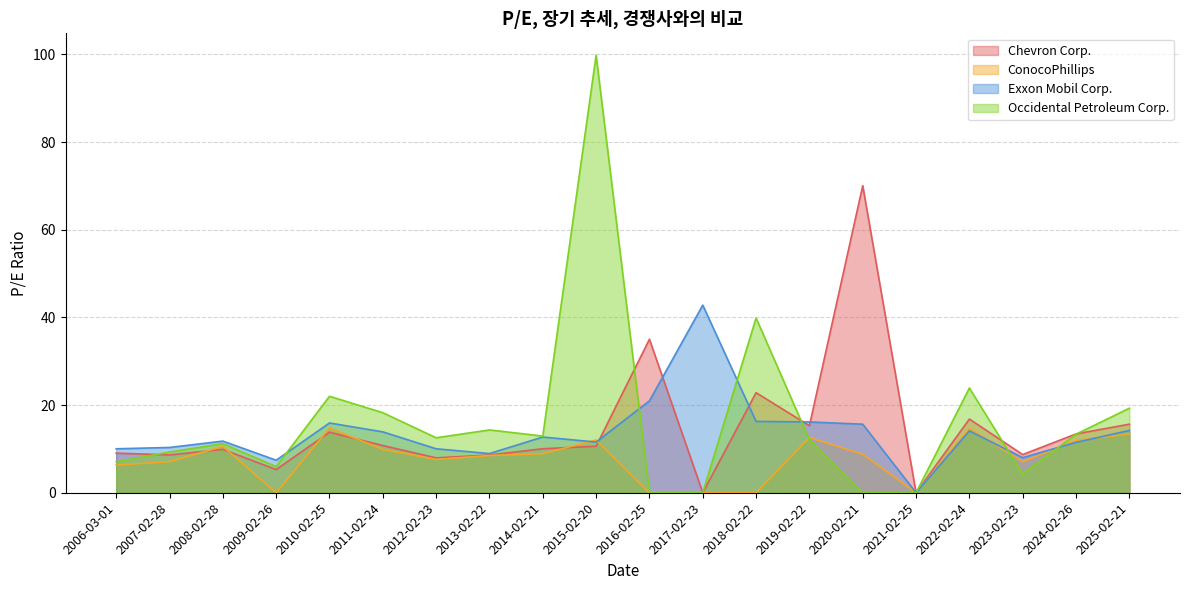

Reading left to right, transcribe all the data shown in this chart.

Chevron Corp.: 2006-03-01=9.0	2007-02-28=8.6	2008-02-28=9.9	2009-02-26=5.3	2010-02-25=13.8	2011-02-24=10.8	2012-02-23=8.0	2013-02-22=8.6	2014-02-21=10.0	2015-02-20=10.6	2016-02-25=35.0	2017-02-23=0.0	2018-02-22=22.8	2019-02-22=15.3	2020-02-21=70.1	2021-02-25=0.0	2022-02-24=16.8	2023-02-23=8.7	2024-02-26=13.4	2025-02-21=15.6
ConocoPhillips: 2006-03-01=6.3	2007-02-28=7.1	2008-02-28=10.6	2009-02-26=0.0	2010-02-25=14.8	2011-02-24=9.9	2012-02-23=7.6	2013-02-22=8.5	2014-02-21=8.9	2015-02-20=12.0	2016-02-25=0.0	2017-02-23=0.0	2018-02-22=0.0	2019-02-22=12.6	2020-02-21=8.8	2021-02-25=0.0	2022-02-24=14.7	2023-02-23=7.1	2024-02-26=11.9	2025-02-21=13.4
Exxon Mobil Corp.: 2006-03-01=10.0	2007-02-28=10.3	2008-02-28=11.8	2009-02-26=7.4	2010-02-25=15.9	2011-02-24=13.9	2012-02-23=10.0	2013-02-22=8.9	2014-02-21=12.7	2015-02-20=11.6	2016-02-25=21.0	2017-02-23=42.8	2018-02-22=16.3	2019-02-22=16.1	2020-02-21=15.6	2021-02-25=0.0	2022-02-24=14.1	2023-02-23=8.0	2024-02-26=11.5	2025-02-21=14.2
Occidental Petroleum Corp.: 2006-03-01=7.1	2007-02-28=9.3	2008-02-28=11.2	2009-02-26=6.0	2010-02-25=22.0	2011-02-24=18.3	2012-02-23=12.5	2013-02-22=14.3	2014-02-21=12.9	2015-02-20=99.8	2016-02-25=0.0	2017-02-23=0.0	2018-02-22=39.9	2019-02-22=12.1	2020-02-21=0.0	2021-02-25=0.0	2022-02-24=23.9	2023-02-23=4.2	2024-02-26=13.4	2025-02-21=19.3